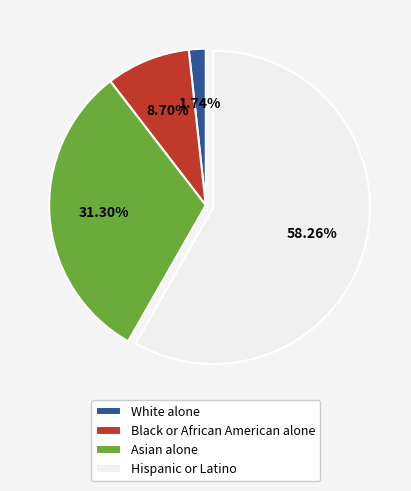

How many slices are in this pie chart?

4